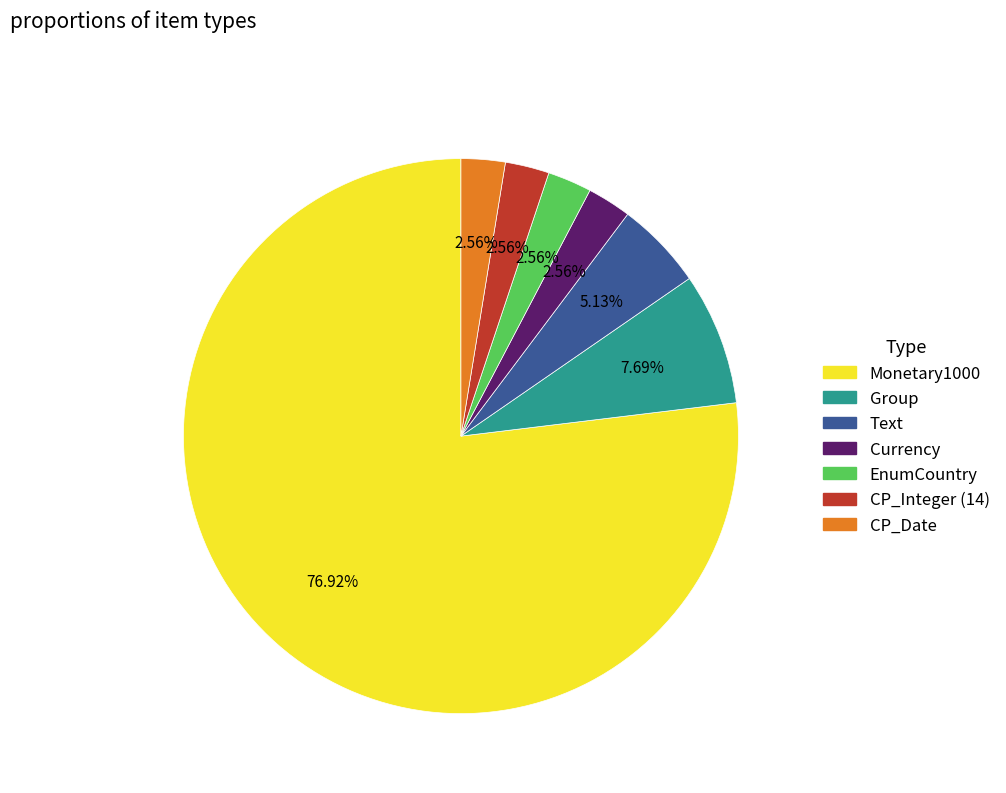

Is there any slice that represents more than half of the pie?

Yes